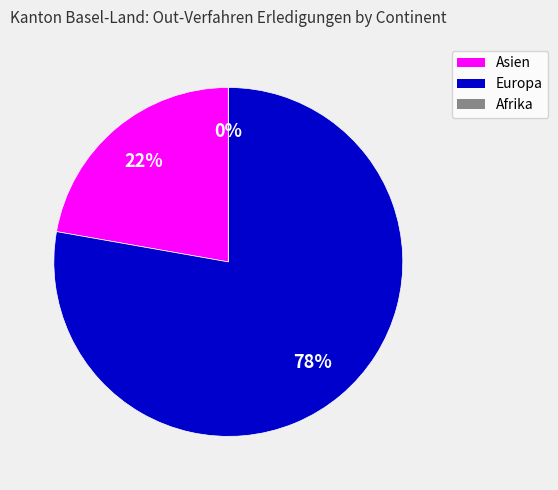

To the nearest percent, what is the combined percentage of Afrika and Europa?

78%